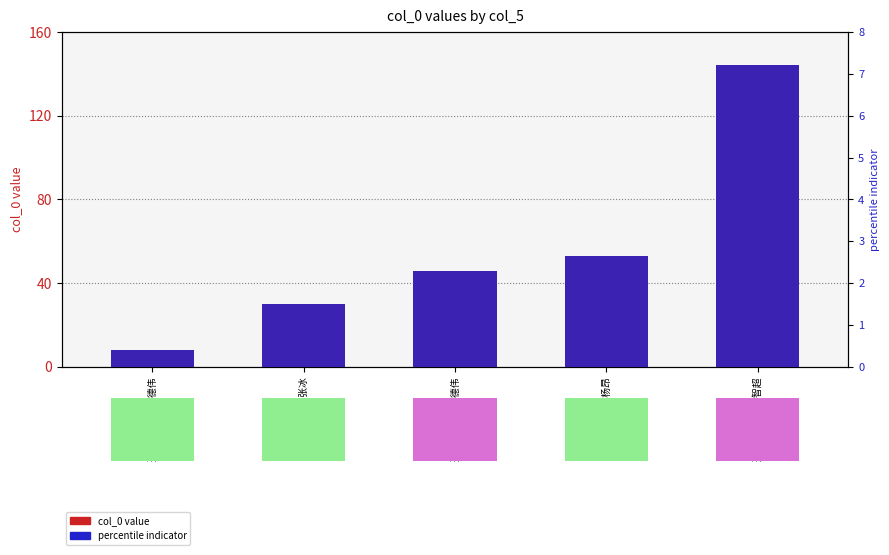

Which series has the largest total across all categories?

col_0 (value)